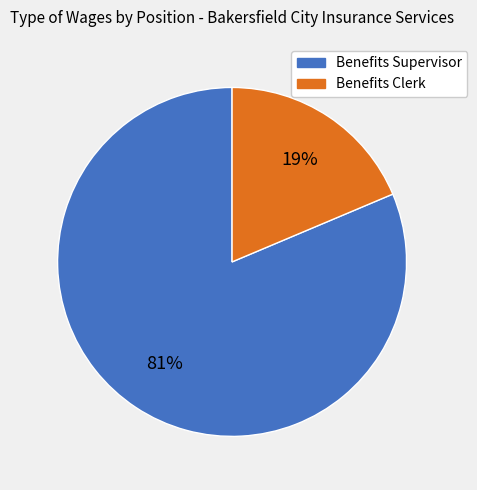

Which category accounts for the majority?

Benefits Supervisor